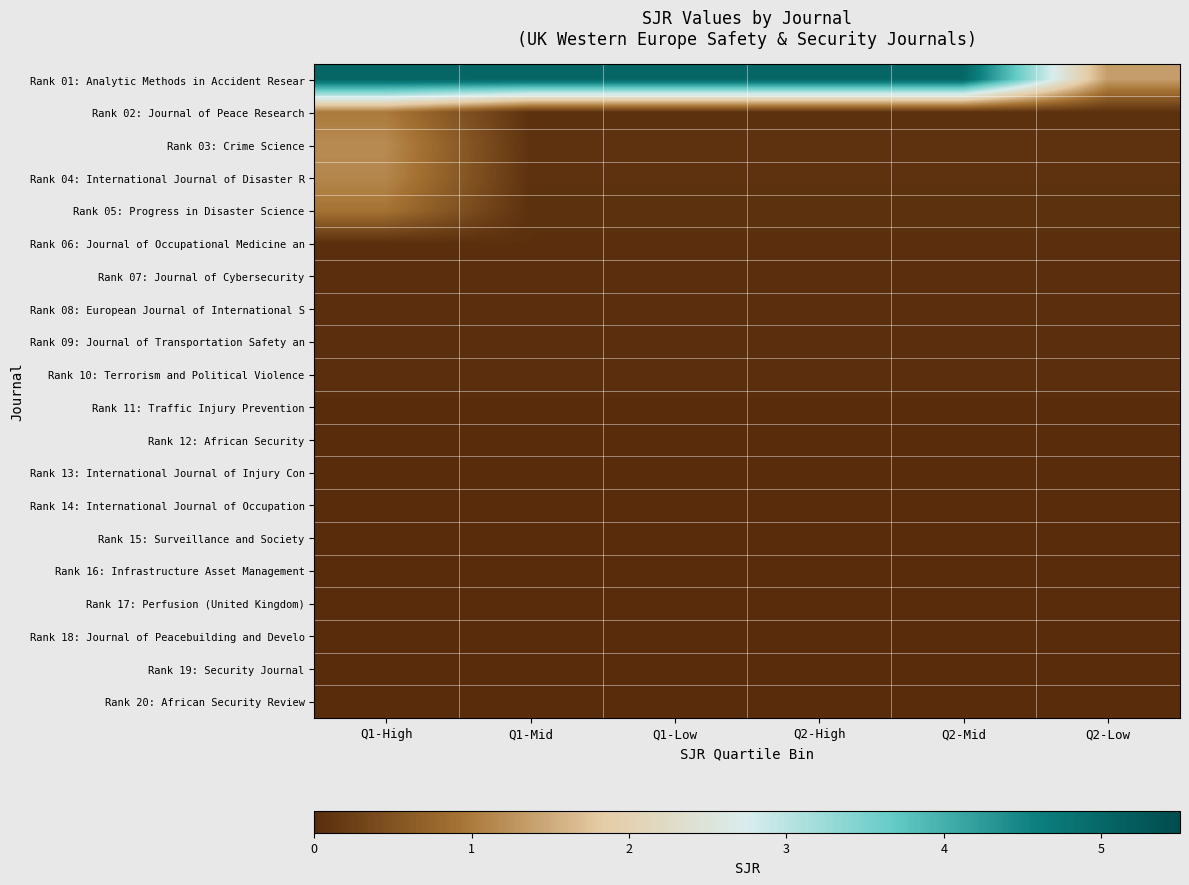

Which series has the largest total across all categories?

Rank 01: Analytic Methods in Accident Resear